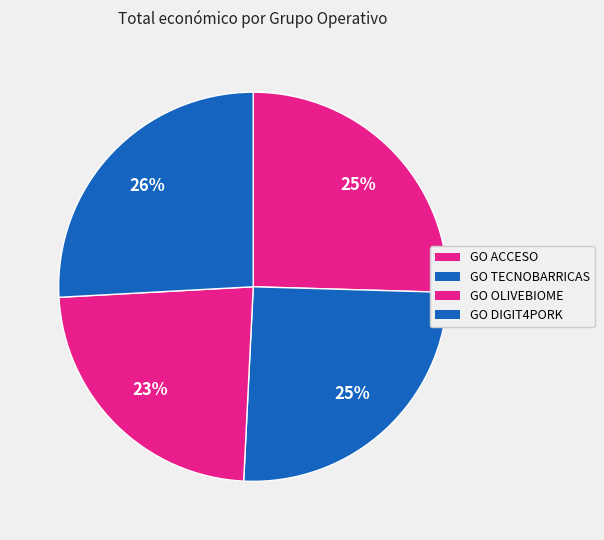

What is the total percentage of GO TECNOBARRICAS and GO ACCESO?

50.8%